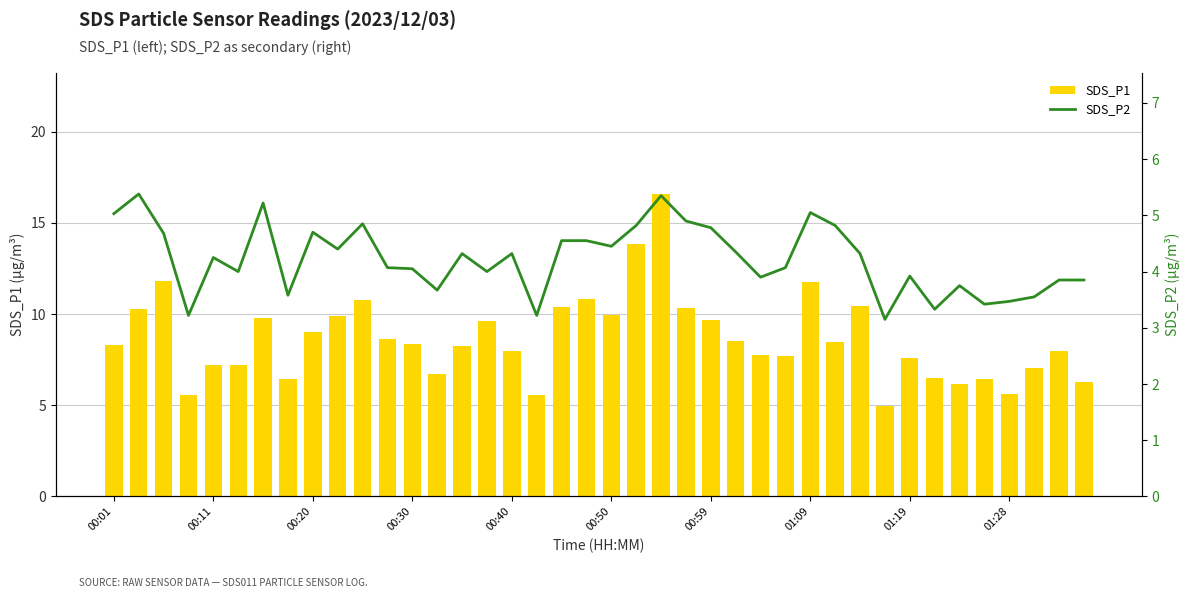

True or false: SDS_P1 has a value of 9.2 at 34.

False